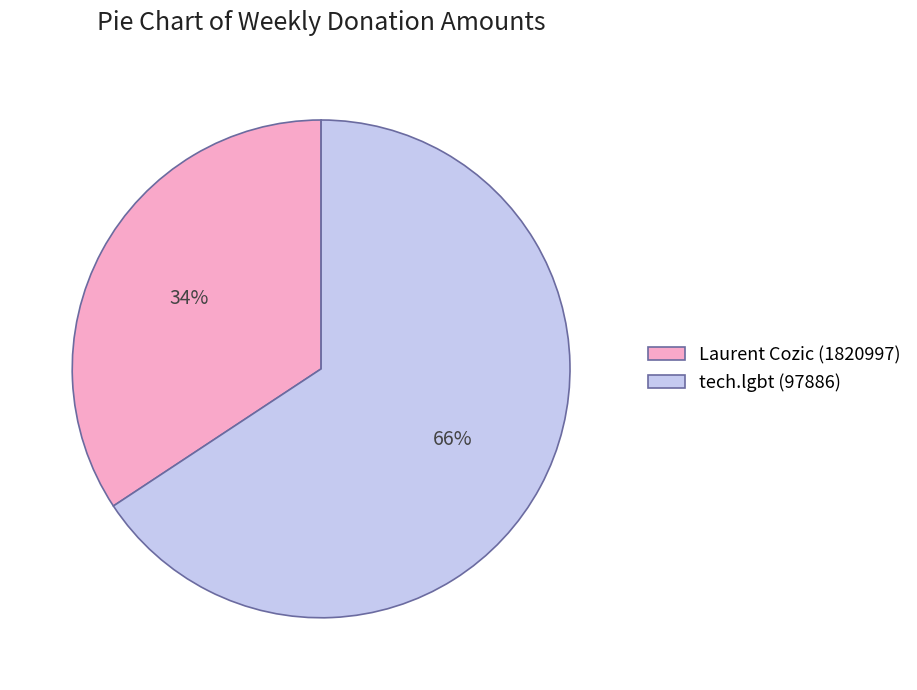

Do Laurent Cozic (1820997) and tech.lgbt (97886) together represent more than half of the pie?

Yes